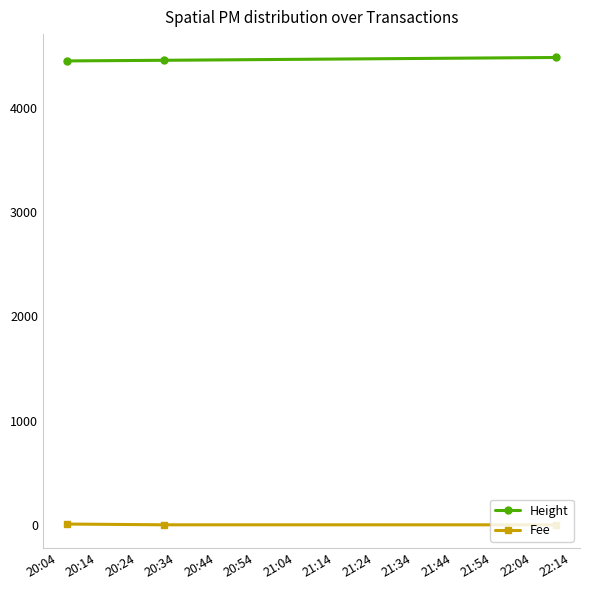

List the series in order of their peak value, lowest first.

Fee, Height